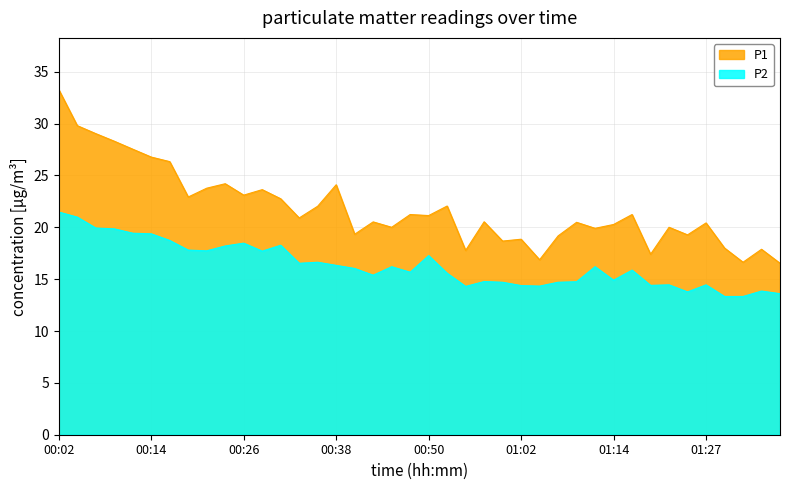

What is the spread (max minus min) of values at 01:22?

5.6